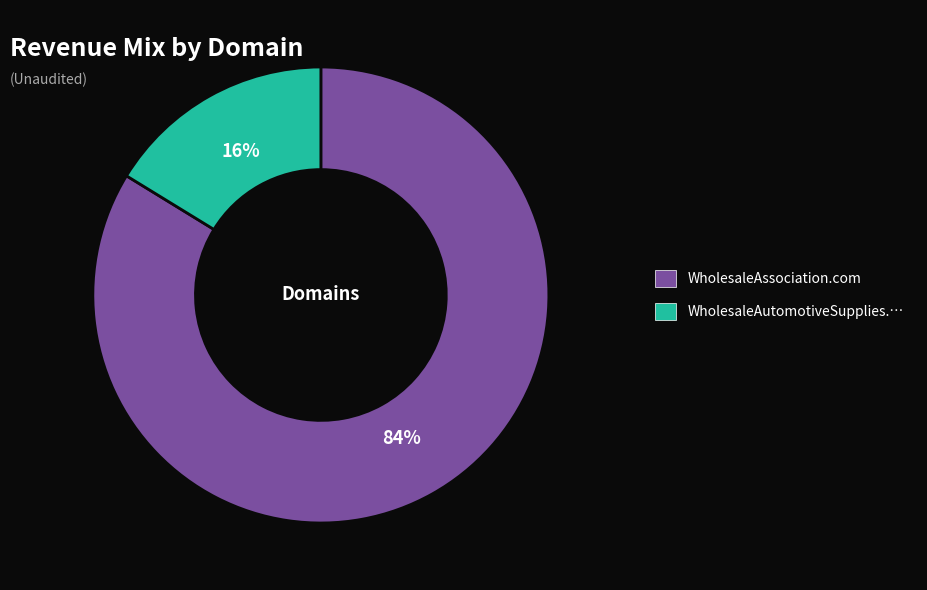

To the nearest percent, what is the difference between the largest and smallest slice percentages?

68%